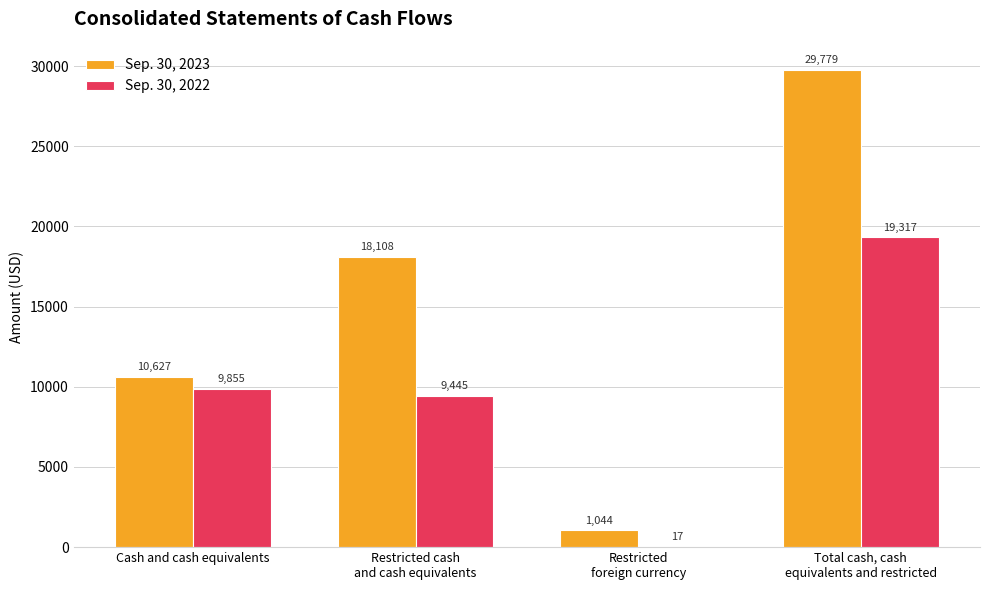

What is the sum of the Sep. 30, 2023 values at Restricted cash
and cash equivalents and Restricted
foreign currency?

19152